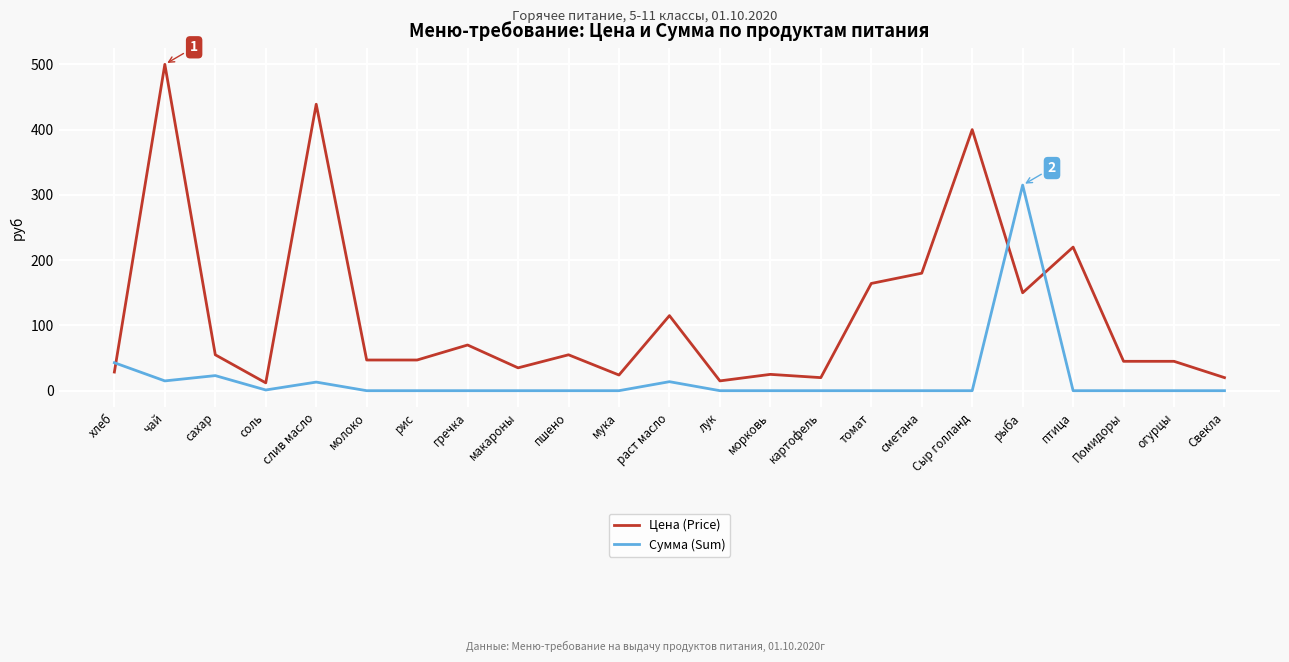

At how many categories does at least one series exceed 450?

1